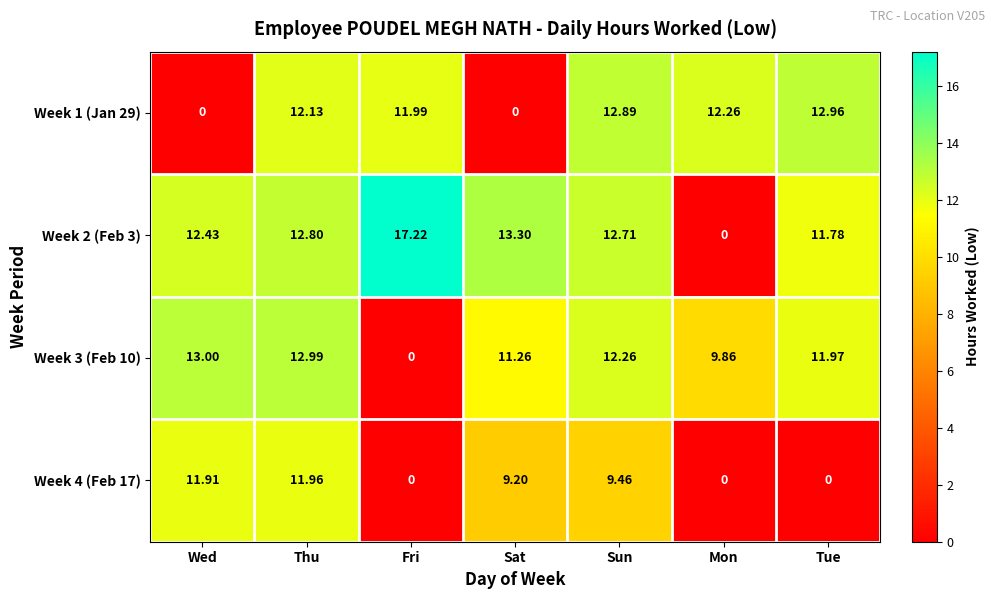

At which category is the sum across all series the highest?

Thu